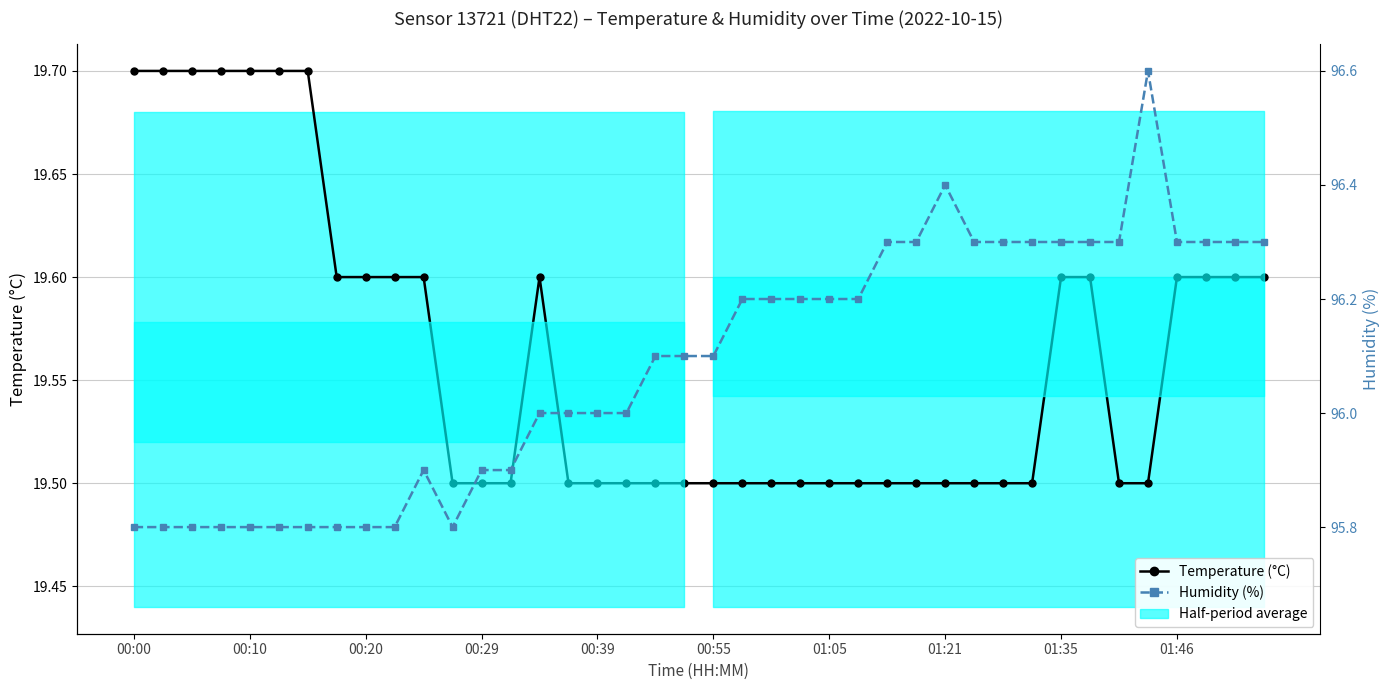

True or false: Humidity (%) and Temperature (°C) intersect in this chart.

False